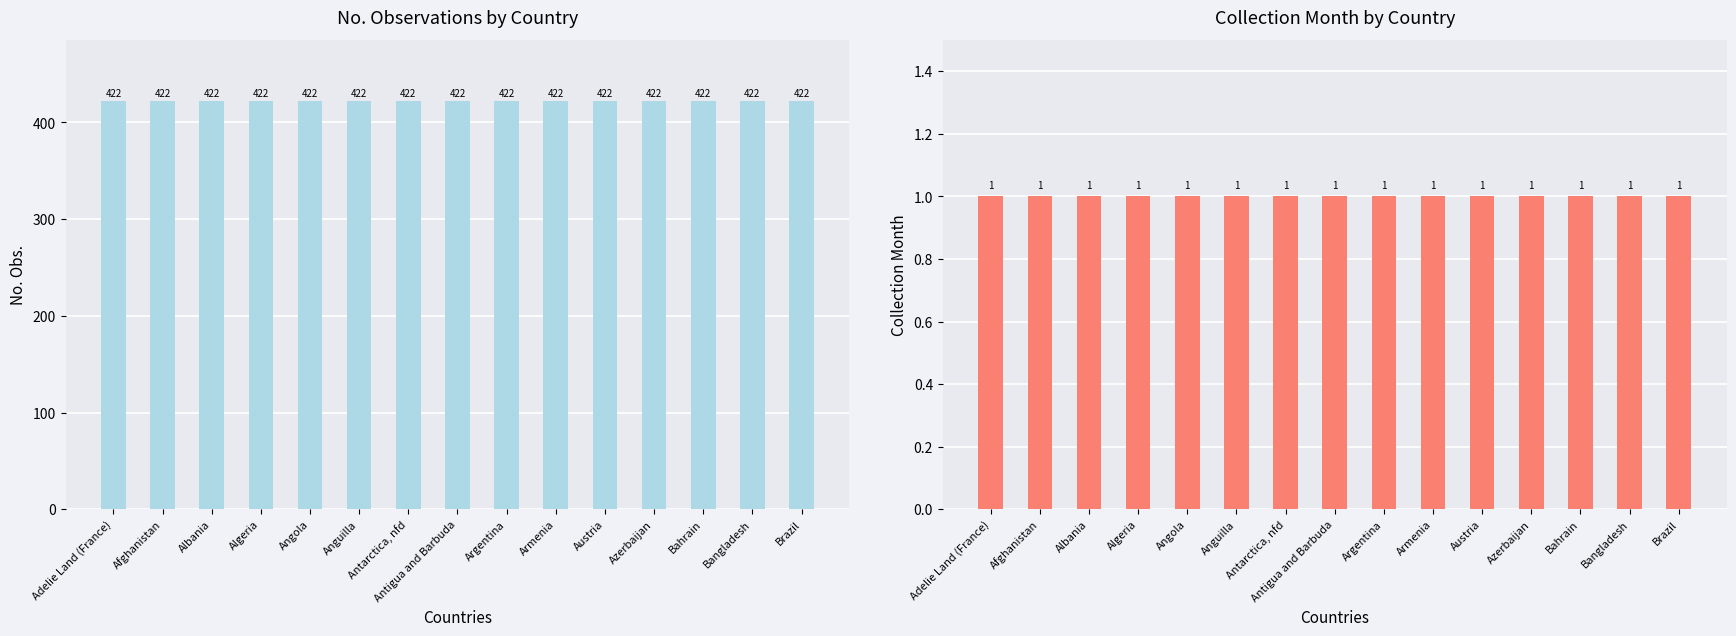

Reading right to left, what are all the values shown in this chart?

No. Obs.: Brazil=422	Bangladesh=422	Bahrain=422	Azerbaijan=422	Austria=422	Armenia=422	Argentina=422	Antigua and Barbuda=422	Antarctica, nfd=422	Anguilla=422	Angola=422	Algeria=422	Albania=422	Afghanistan=422	Adelie Land (France)=422
Collection Month: Brazil=1	Bangladesh=1	Bahrain=1	Azerbaijan=1	Austria=1	Armenia=1	Argentina=1	Antigua and Barbuda=1	Antarctica, nfd=1	Anguilla=1	Angola=1	Algeria=1	Albania=1	Afghanistan=1	Adelie Land (France)=1